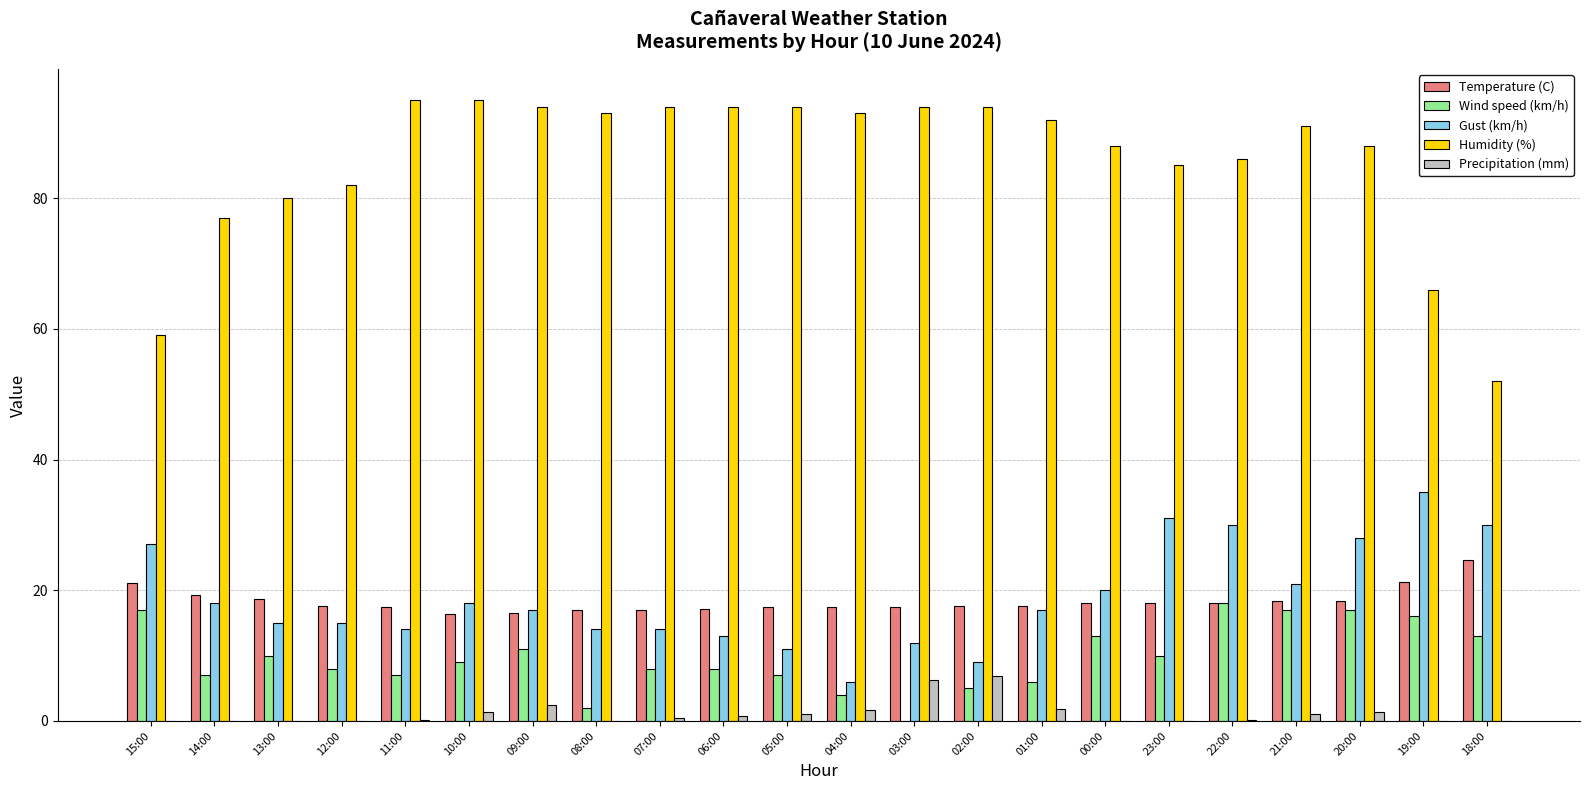

Which series has the widest spread of values?

Humidity (%)